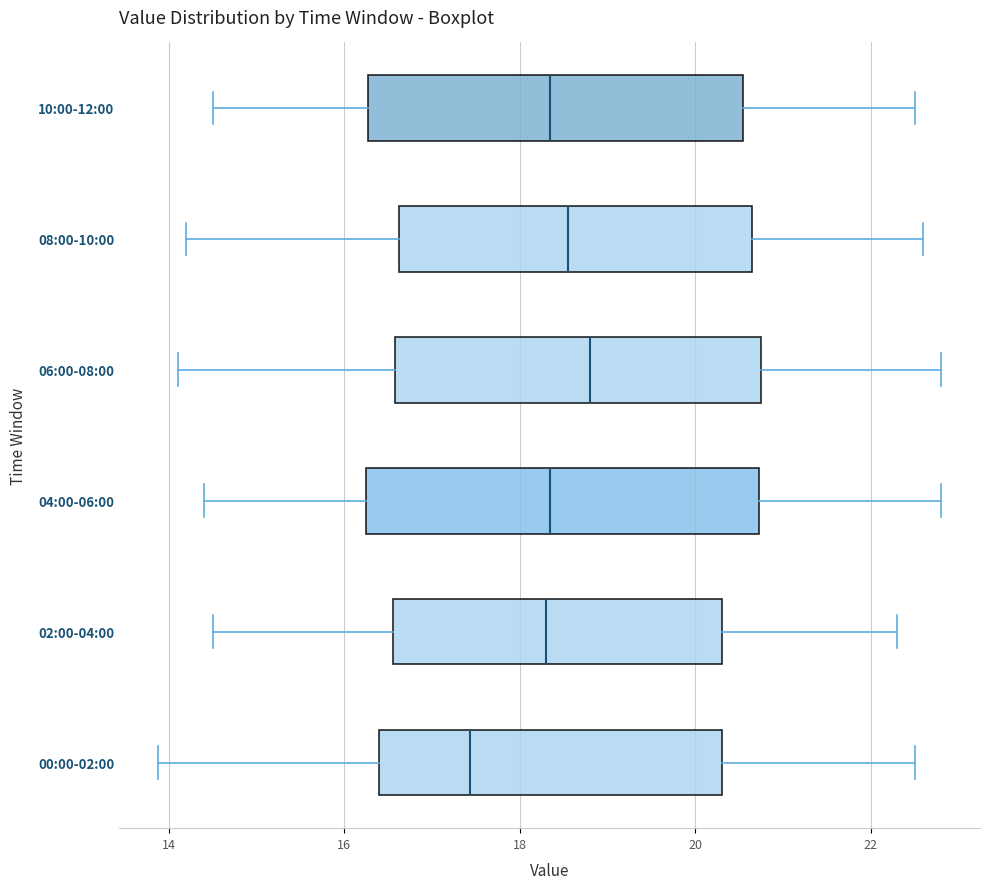

Reading bottom to top, transcribe this box plot: for each box, give where its median line is, the range the box spans, and where its two whiskers end, as read against the x-axis. The values are not printed on the chart, so give them approximately, as read against the axis.

00:00-02:00: median 17.4, box 16.4 to 20.4, whiskers 13.8 to 22.6
02:00-04:00: median 18.4, box 16.6 to 20.4, whiskers 14.6 to 22.4
04:00-06:00: median 18.4, box 16.2 to 20.8, whiskers 14.4 to 22.8
06:00-08:00: median 18.8, box 16.6 to 20.8, whiskers 14.2 to 22.8
08:00-10:00: median 18.6, box 16.6 to 20.6, whiskers 14.2 to 22.6
10:00-12:00: median 18.4, box 16.2 to 20.6, whiskers 14.6 to 22.6